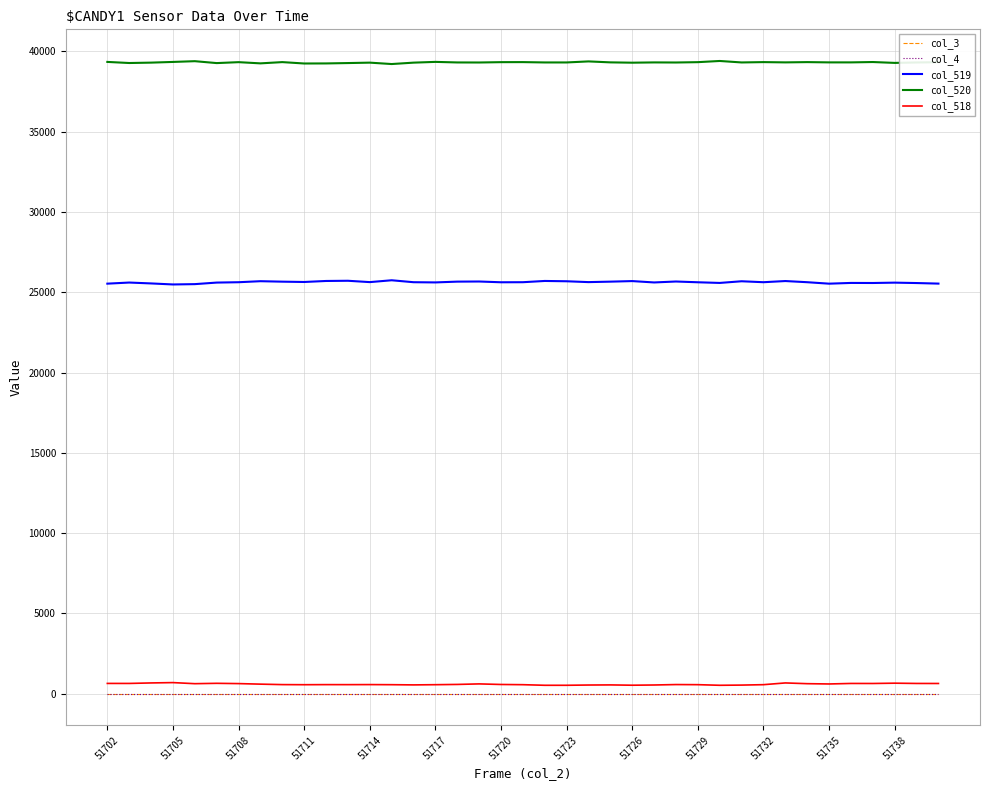

What is the maximum value for col_520?

39410